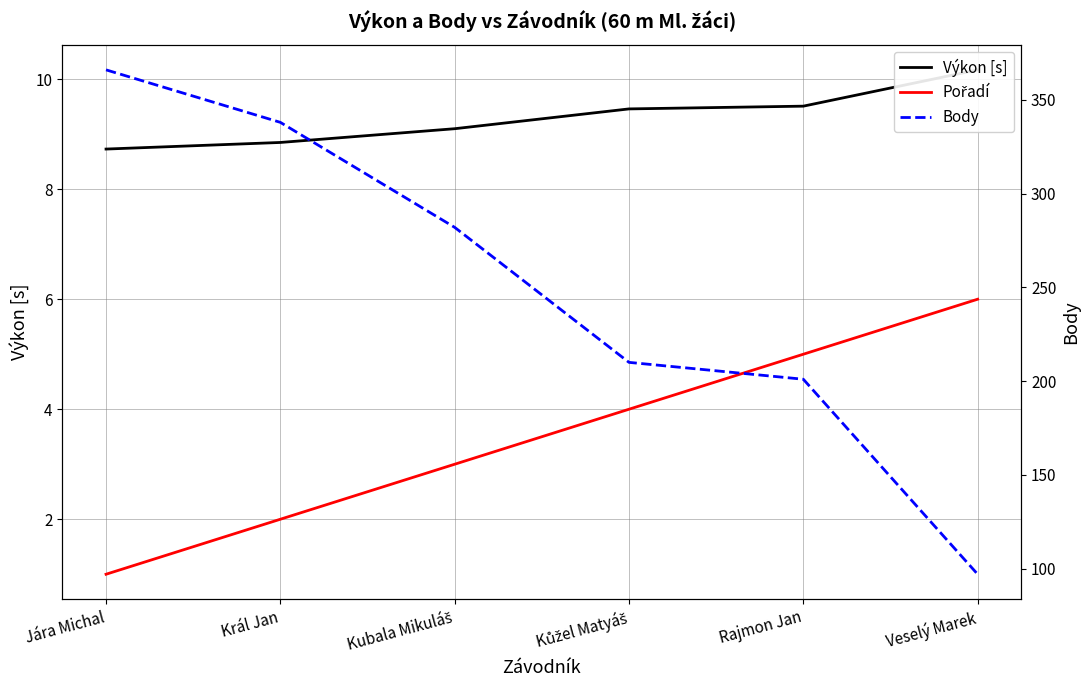

The value of Výkon [s] at Král Jan is 8.8. True or false?

True